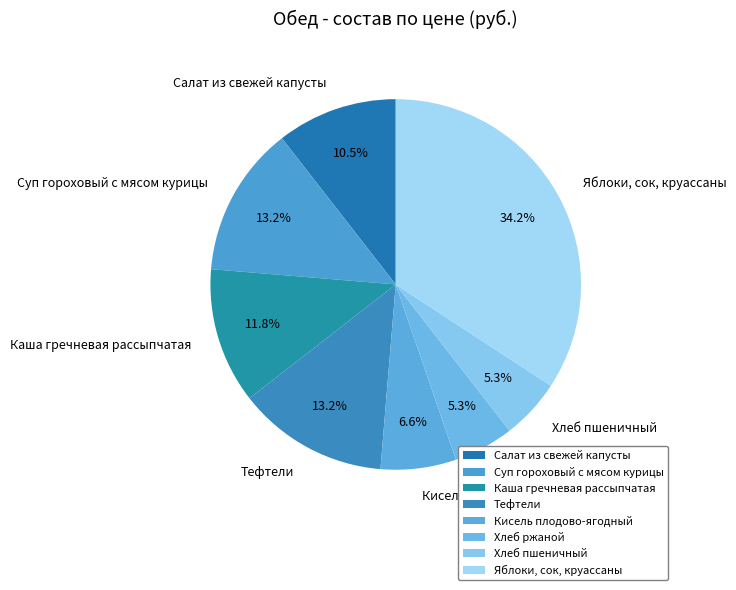

True or false: Тефтели accounts for 13% of the total.

True